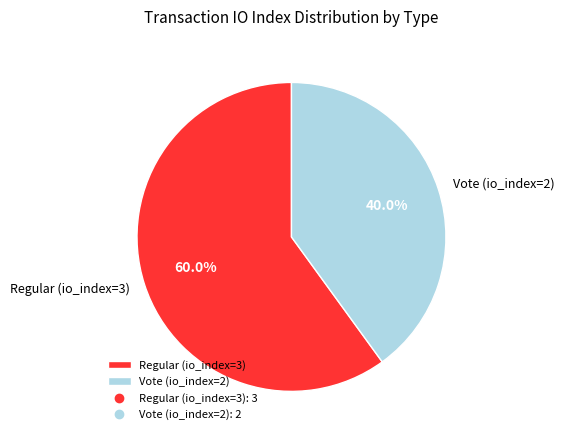

Count the number of slices in the pie.

2